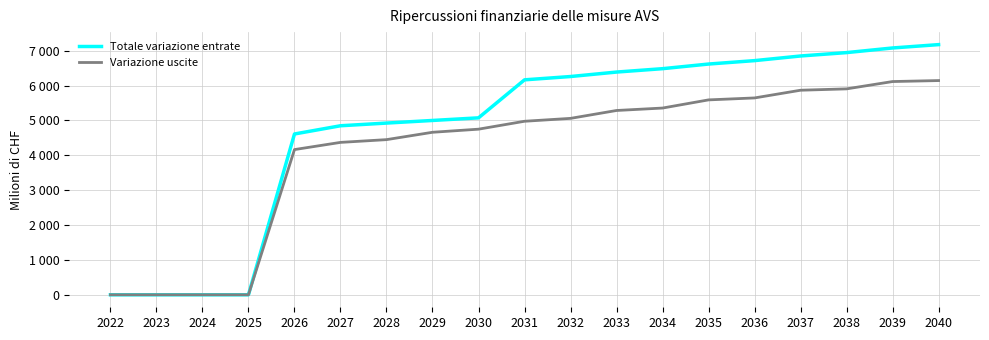

Between 2024 and 2027, which is larger?

2027